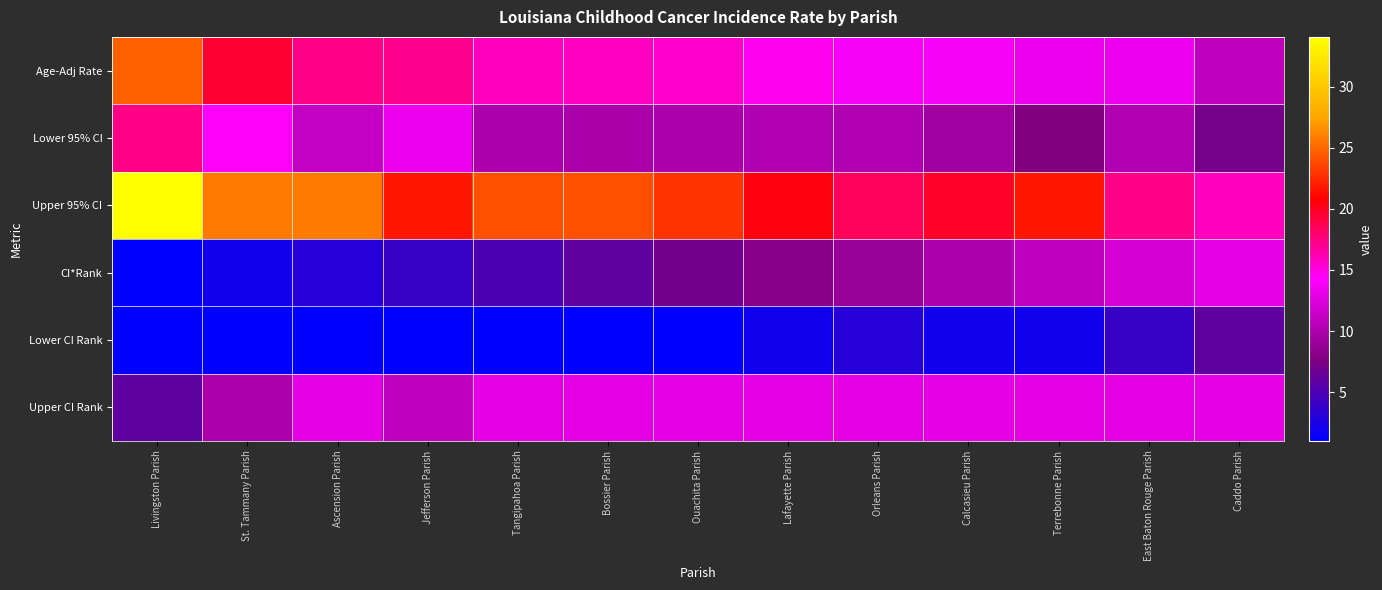

Reading left to right, extract all data points from this chart.

Age-Adj Rate: Livingston Parish=24.7	St. Tammany Parish=19.5	Ascension Parish=17.3	Jefferson Parish=17.2	Tangipahoa Parish=15.9	Bossier Parish=15.8	Ouachita Parish=15.5	Lafayette Parish=14.7	Orleans Parish=13.9	Calcasieu Parish=13.9	Terrebonne Parish=13.4	East Baton Rouge Parish=13.4	Caddo Parish=10.9
Lower 95% CI: Livingston Parish=17.4	St. Tammany Parish=14.4	Ascension Parish=11.1	Jefferson Parish=13.4	Tangipahoa Parish=10.0	Bossier Parish=9.8	Ouachita Parish=10.0	Lafayette Parish=10.3	Orleans Parish=10.2	Calcasieu Parish=9.4	Terrebonne Parish=7.7	East Baton Rouge Parish=10.2	Caddo Parish=7.1
Upper 95% CI: Livingston Parish=34.1	St. Tammany Parish=25.8	Ascension Parish=25.7	Jefferson Parish=21.8	Tangipahoa Parish=24.1	Bossier Parish=24.1	Ouachita Parish=22.9	Lafayette Parish=20.4	Orleans Parish=18.5	Calcasieu Parish=19.8	Terrebonne Parish=21.8	East Baton Rouge Parish=17.4	Caddo Parish=15.9
CI*Rank: Livingston Parish=1.0	St. Tammany Parish=2.0	Ascension Parish=3.0	Jefferson Parish=4.0	Tangipahoa Parish=5.0	Bossier Parish=6.0	Ouachita Parish=7.0	Lafayette Parish=8.0	Orleans Parish=9.0	Calcasieu Parish=10.0	Terrebonne Parish=11.0	East Baton Rouge Parish=12.0	Caddo Parish=13.0
Lower CI Rank: Livingston Parish=1.0	St. Tammany Parish=1.0	Ascension Parish=1.0	Jefferson Parish=1.0	Tangipahoa Parish=1.0	Bossier Parish=1.0	Ouachita Parish=1.0	Lafayette Parish=2.0	Orleans Parish=3.0	Calcasieu Parish=2.0	Terrebonne Parish=2.0	East Baton Rouge Parish=4.0	Caddo Parish=6.0
Upper CI Rank: Livingston Parish=6.0	St. Tammany Parish=10.0	Ascension Parish=13.0	Jefferson Parish=11.0	Tangipahoa Parish=13.0	Bossier Parish=13.0	Ouachita Parish=13.0	Lafayette Parish=13.0	Orleans Parish=13.0	Calcasieu Parish=13.0	Terrebonne Parish=13.0	East Baton Rouge Parish=13.0	Caddo Parish=13.0